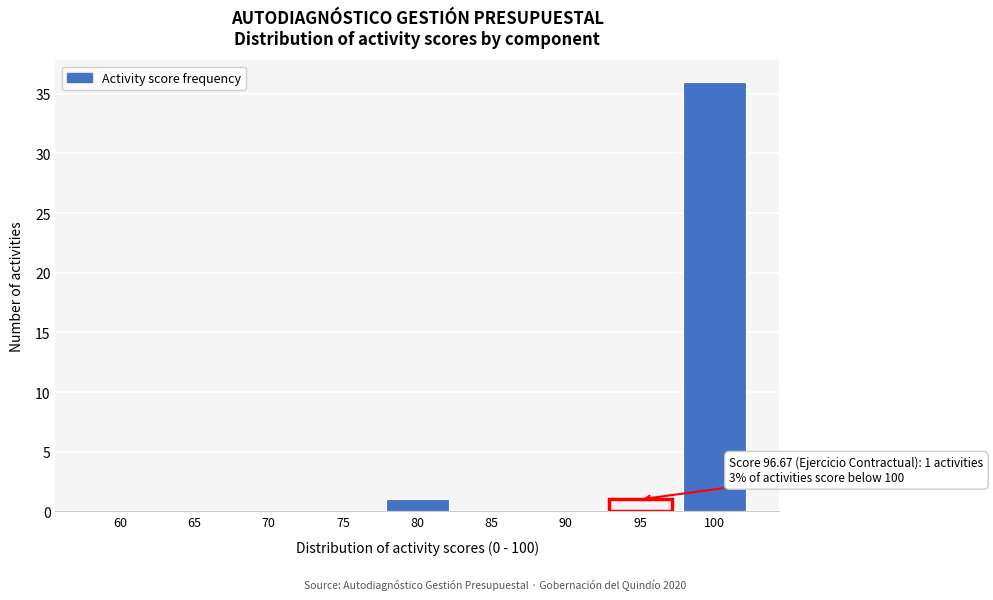

Reading right to left, what are all the values shown in this chart?

100=36	95=1	90=0	85=0	80=1	75=0	70=0	65=0	60=0